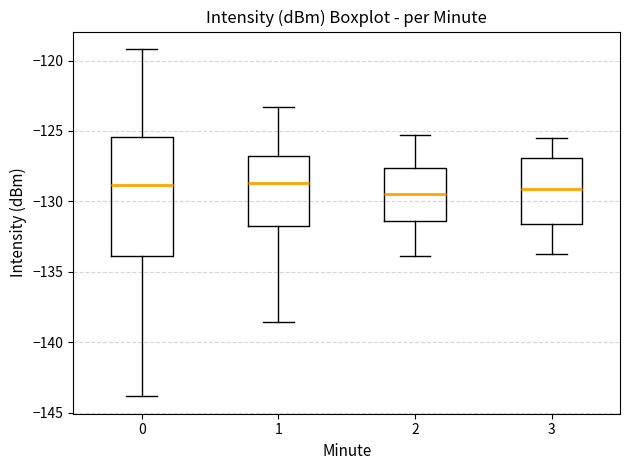

Comparing the boxes themselves (not the whiskers), which one is the tallest?

0